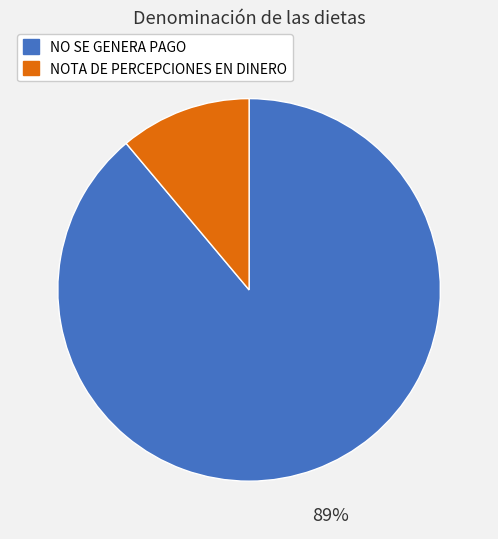

Between NOTA DE PERCEPCIONES EN DINERO and NO SE GENERA PAGO, which is larger?

NO SE GENERA PAGO